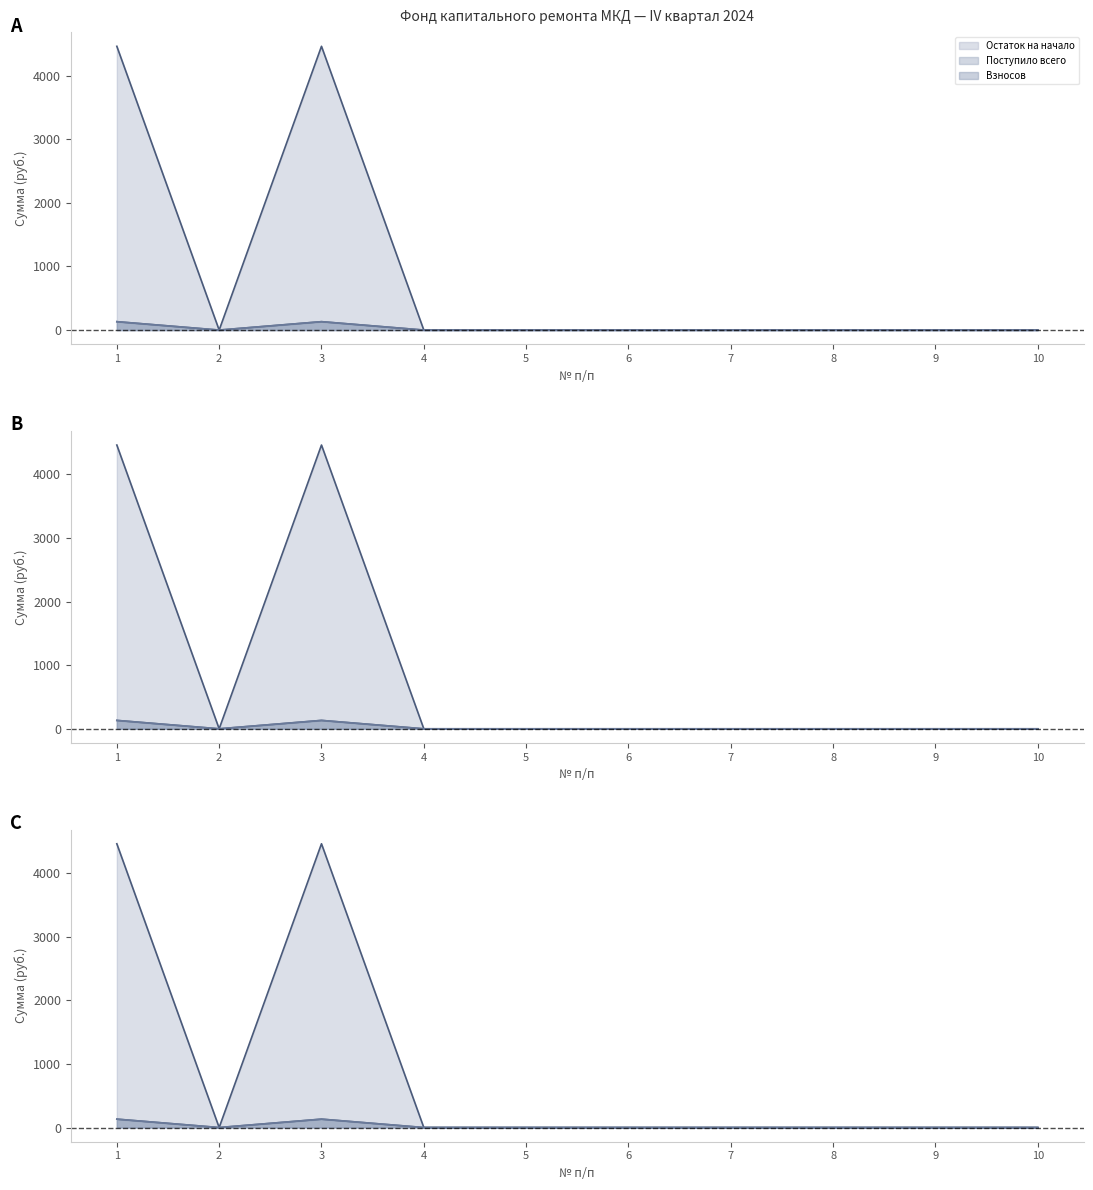

True or false: Поступило всего and Остаток на начало cross at least once.

False